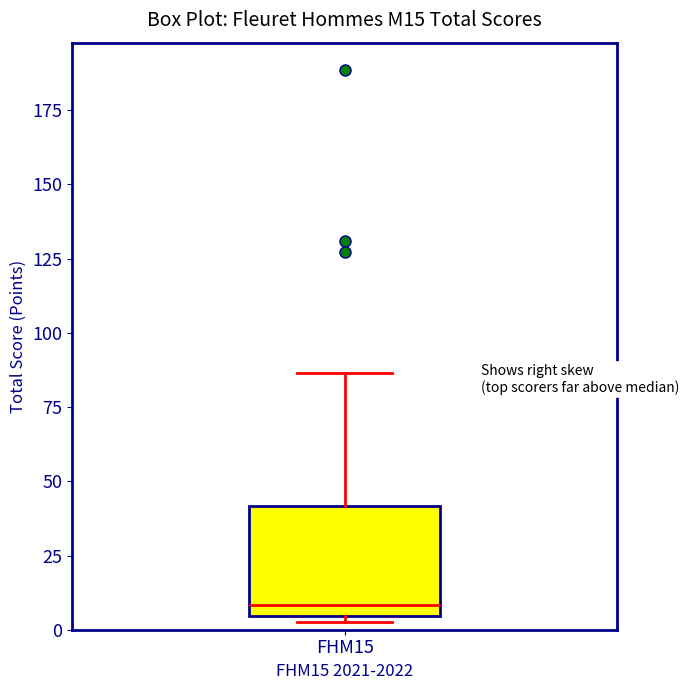

Transcribe this box plot: give where the median line is, the range the box spans, and where the two whiskers end, as read against the y-axis. The values are not printed on the chart, so give them approximately, as read against the axis.

median 10, box 5 to 40, whiskers 5 (just below the box's lower edge) to 85